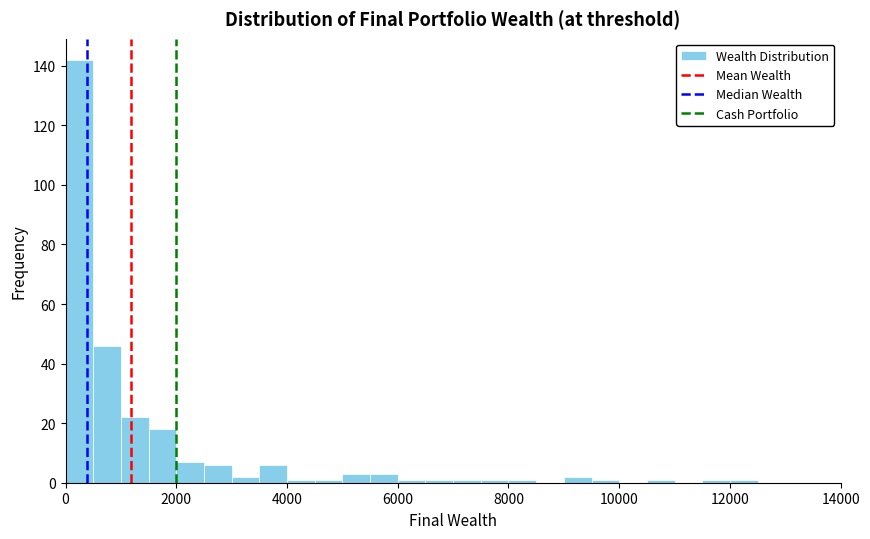

Around what value on the x-axis is the tallest bar? Give the approximate position of its centre, as read against the axis.

200